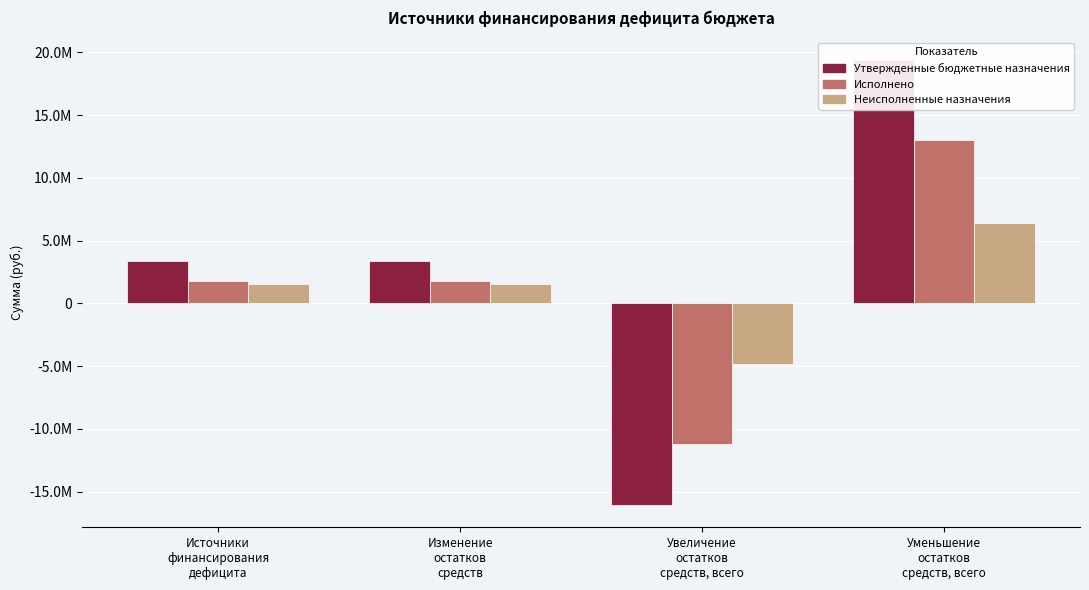

Which series changed the most between Увеличение
остатков
средств, всего and Уменьшение
остатков
средств, всего?

Утвержденные бюджетные назначения